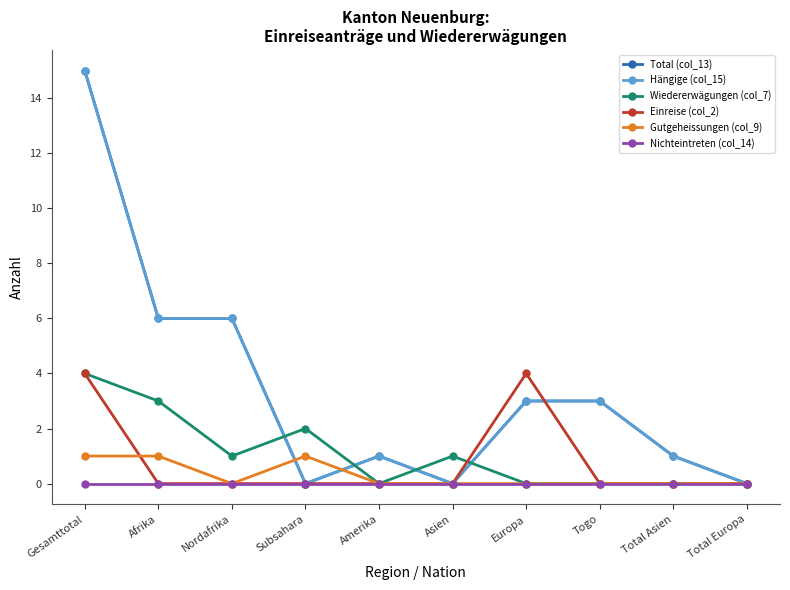

What is the difference between the highest and lowest values at Nordafrika?

6